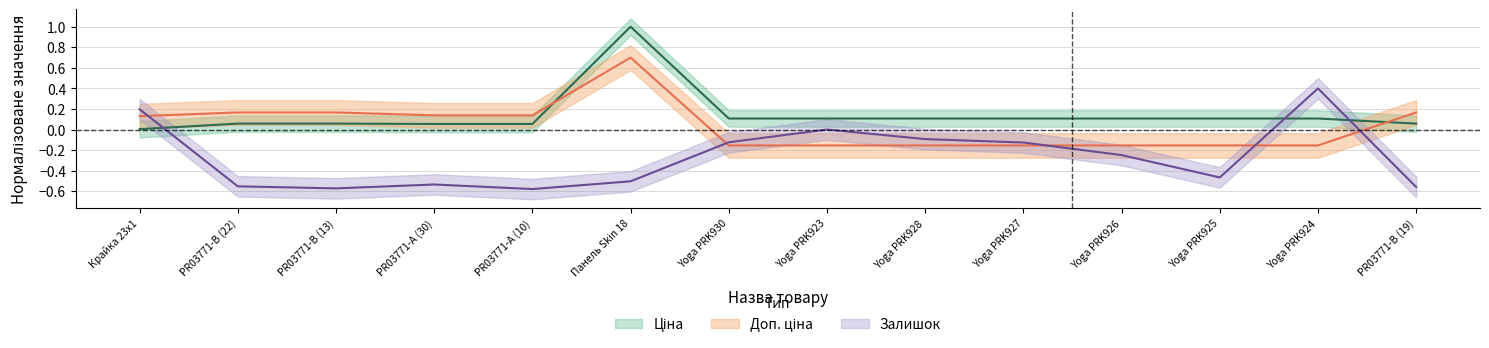

Reading left to right, transcribe all the data shown in this chart.

Ціна: 0.0	0.1	0.1	0.1	0.1	1.0	0.1	0.1	0.1	0.1	0.1	0.1	0.1	0.1
Доп. ціна: 0.1	0.2	0.2	0.1	0.1	0.7	-0.2	-0.2	-0.2	-0.2	-0.2	-0.2	-0.2	0.2
Залишок: 0.2	-0.6	-0.6	-0.5	-0.6	-0.5	-0.1	0.0	-0.1	-0.1	-0.2	-0.5	0.4	-0.6